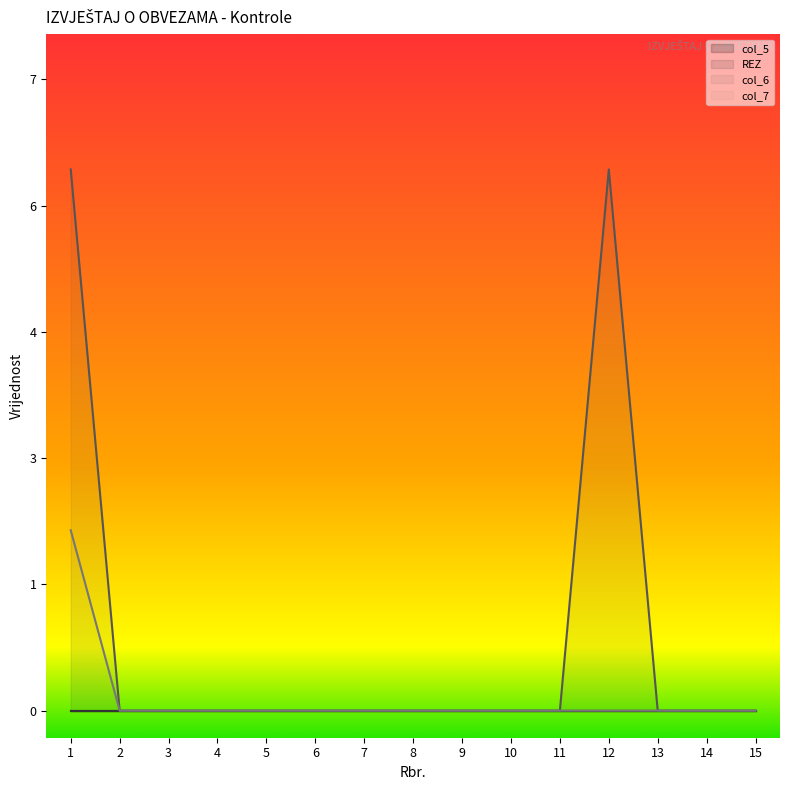

How many data points in col_6 are above 0?

2